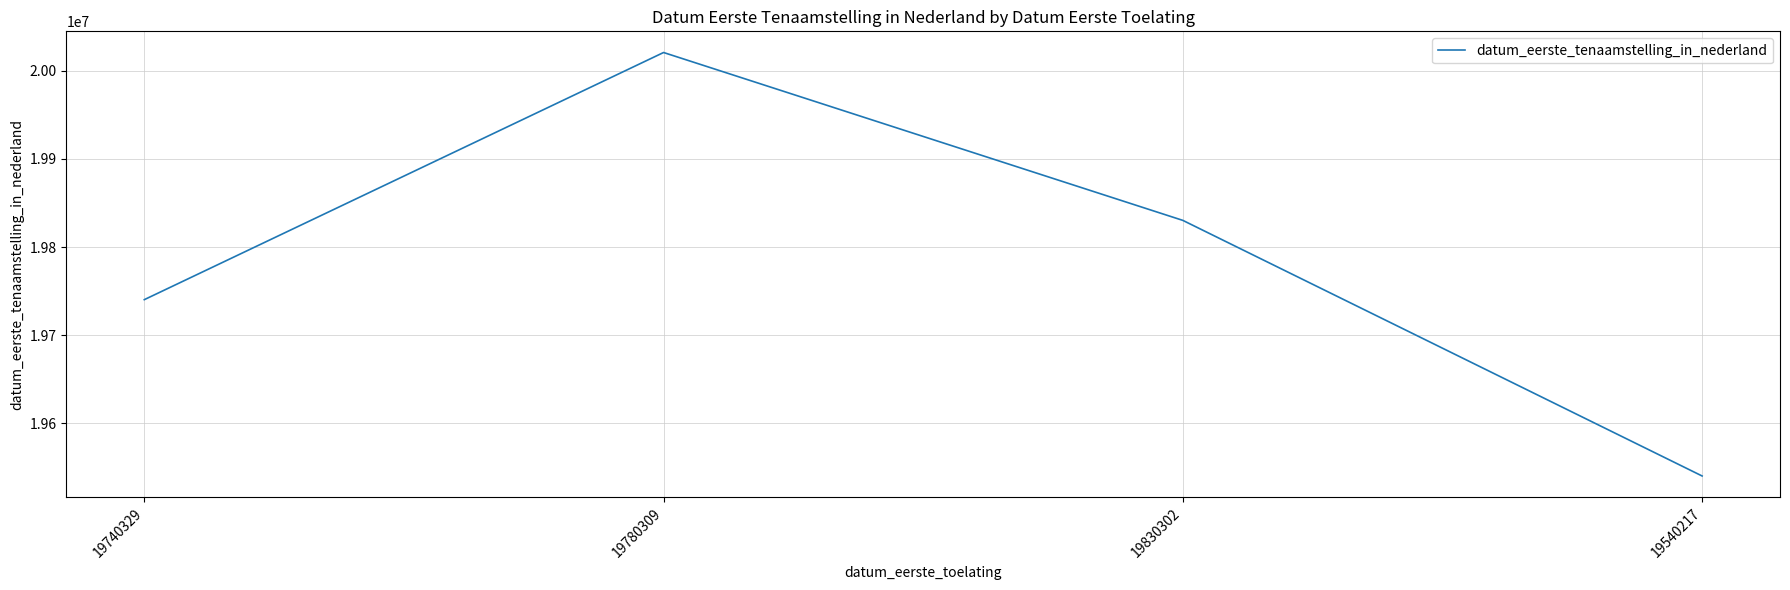

Reading right to left, list all the values displayed in this chart.

19540217=19540217	19830302=19830302	19780309=20020823	19740329=19740329